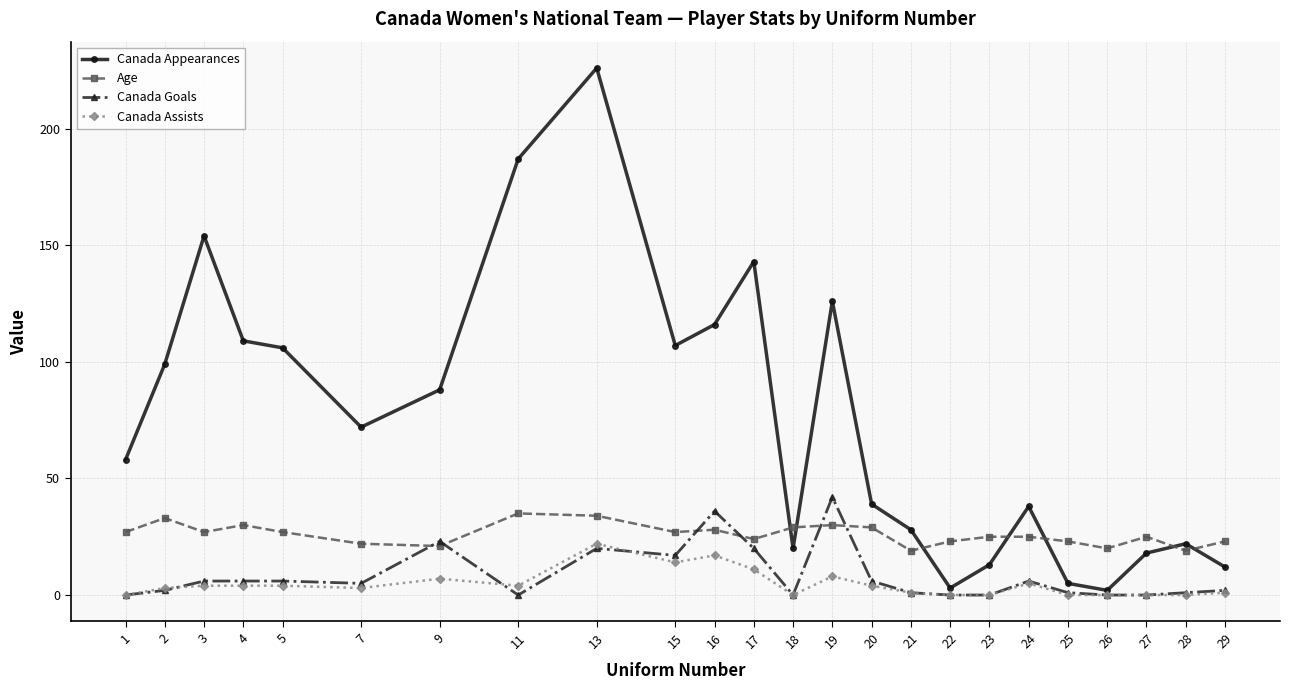

True or false: Canada Assists has more than 2 points higher than both neighbors.

True